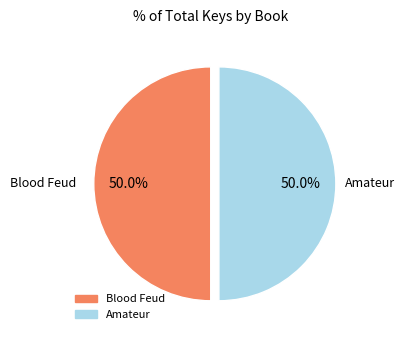

True or false: Amateur accounts for 37% of the total.

False